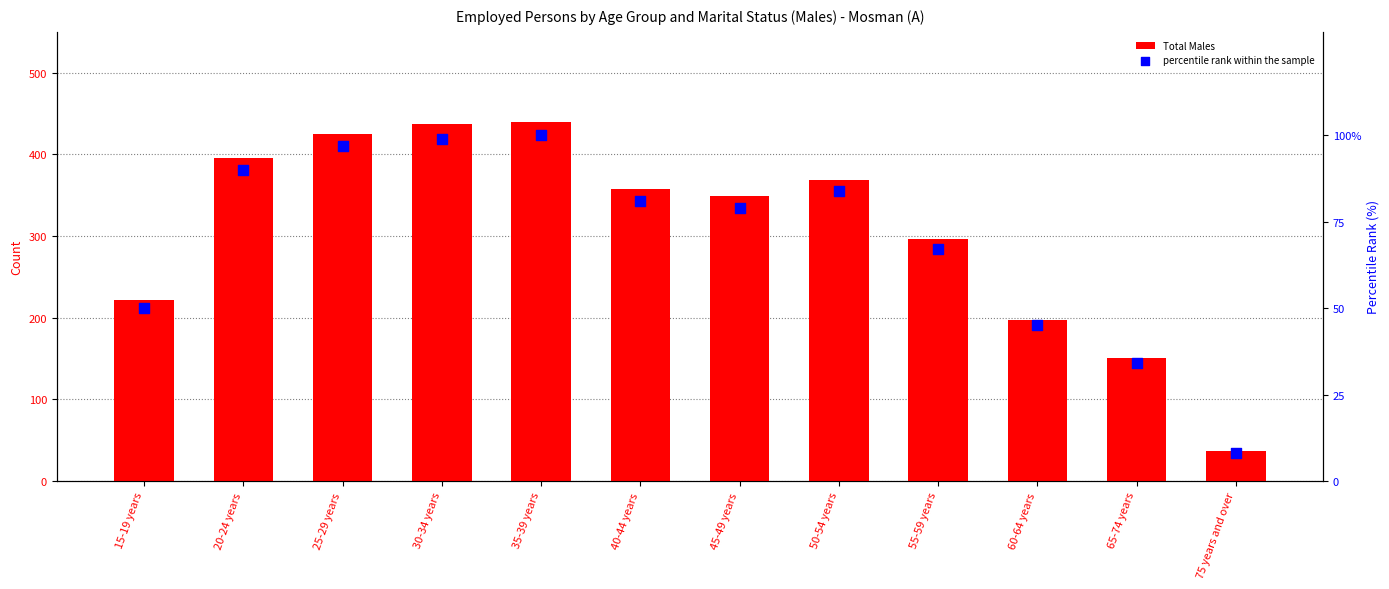

Is the value of percentile rank within the sample at 15-19 years greater than the value of Total Males at 65-74 years?

No